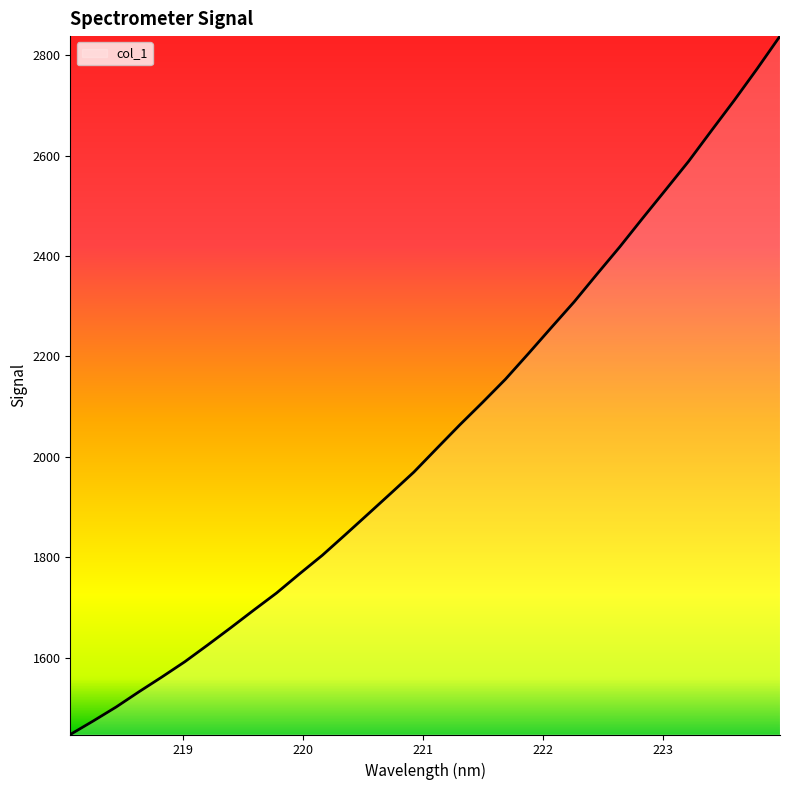

What is the difference between the maximum and minimum values?

1391.0